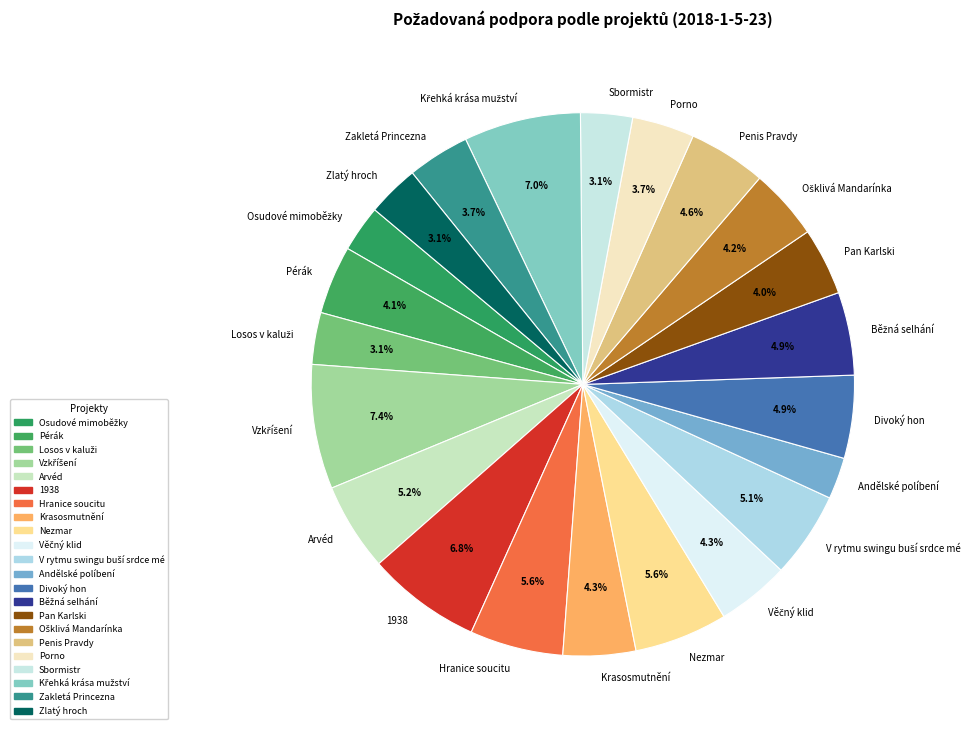

How much of the chart is everything except Krasosmutnění?

95.7%